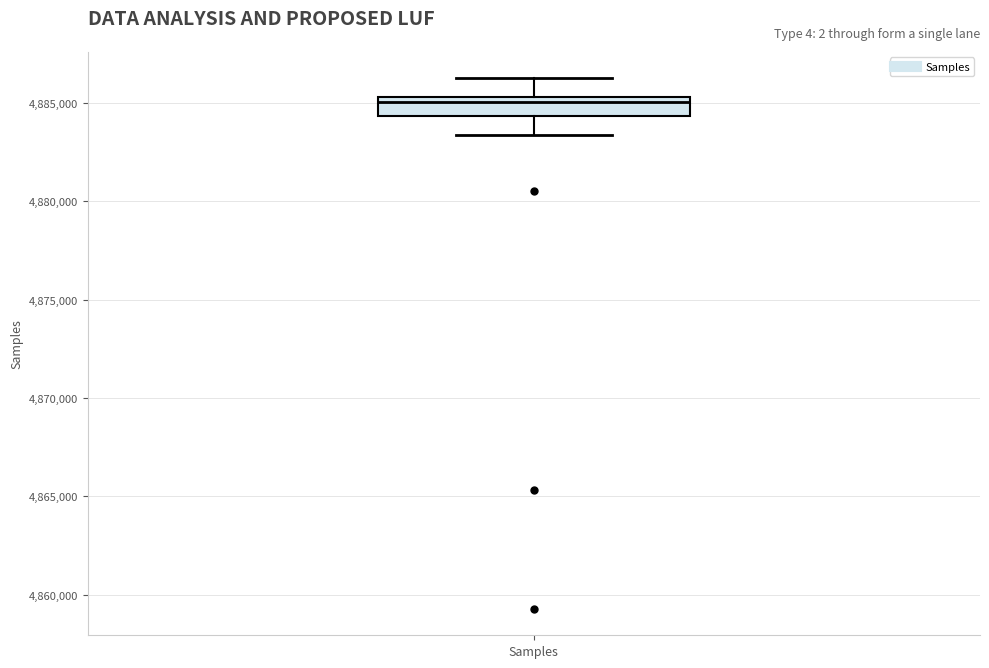

Read this box plot against the y-axis: the position of the median line, the range covered by the box, and the ends of both whiskers. The values are not printed on the chart, so give them approximately, as read against the axis.

median 4885000, box 4884500 to 4885500, whiskers 4883500 to 4886000